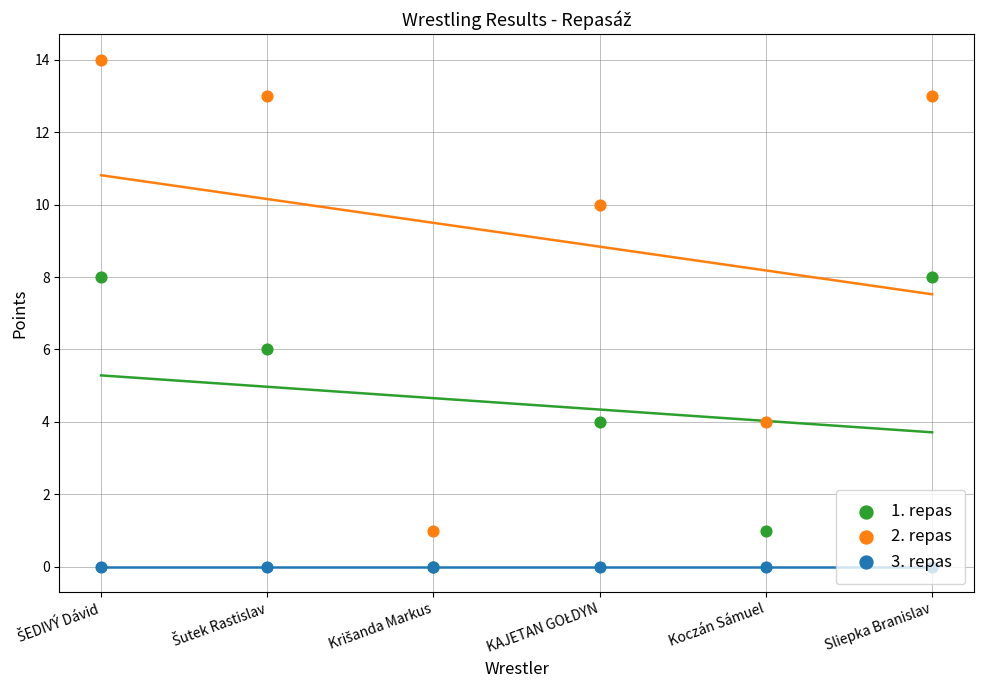

Which series contains the highest Y value?

2. repas